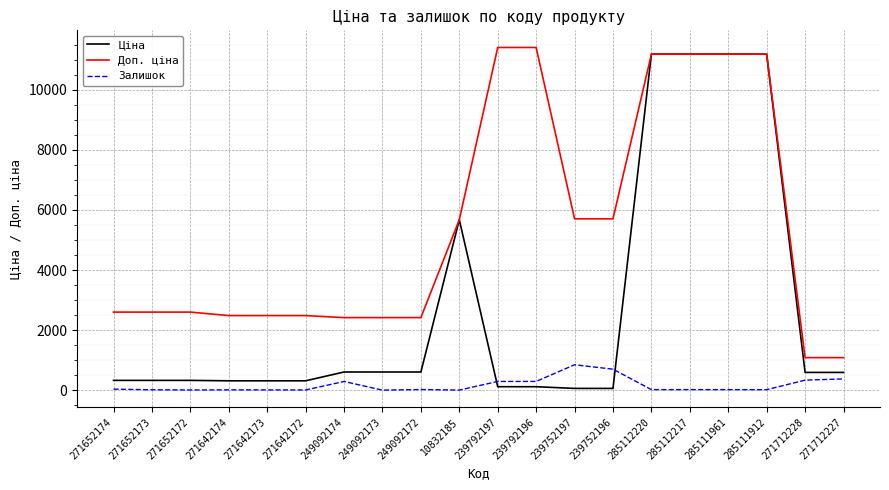

What is the lowest value of the Доп. ціна series?

1081.7